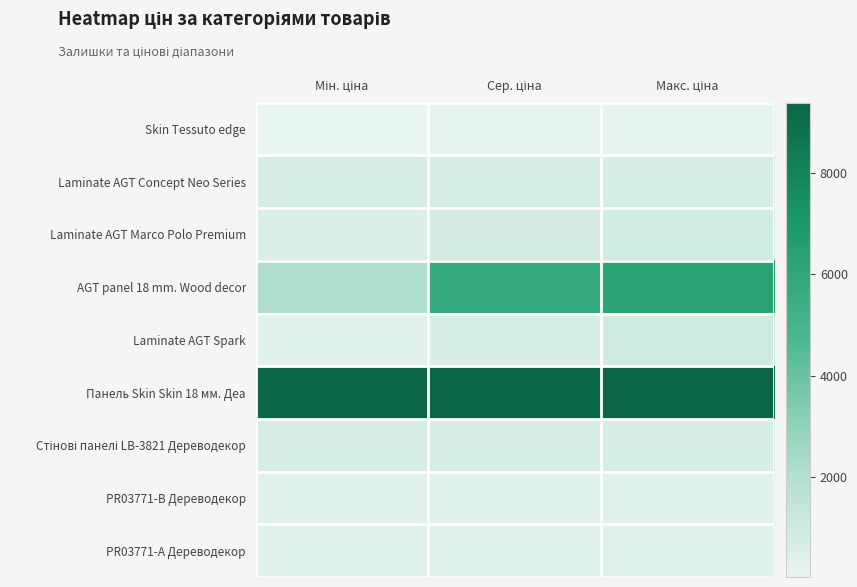

At which category is the sum across all series the highest?

Макс. ціна